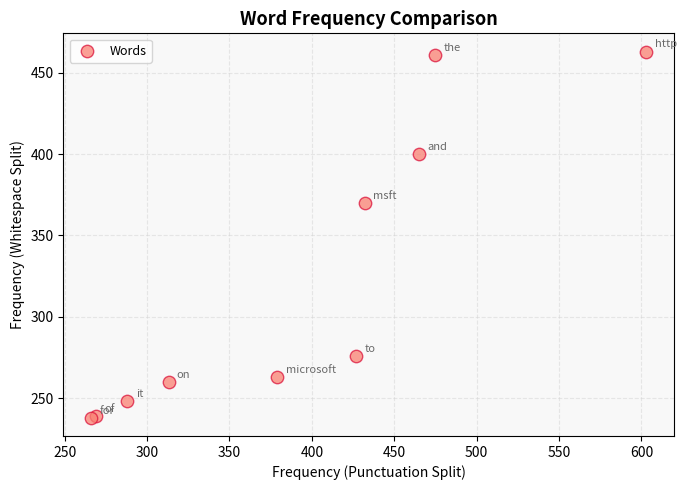

What Y value in the scatter plot is closest to 350?

370